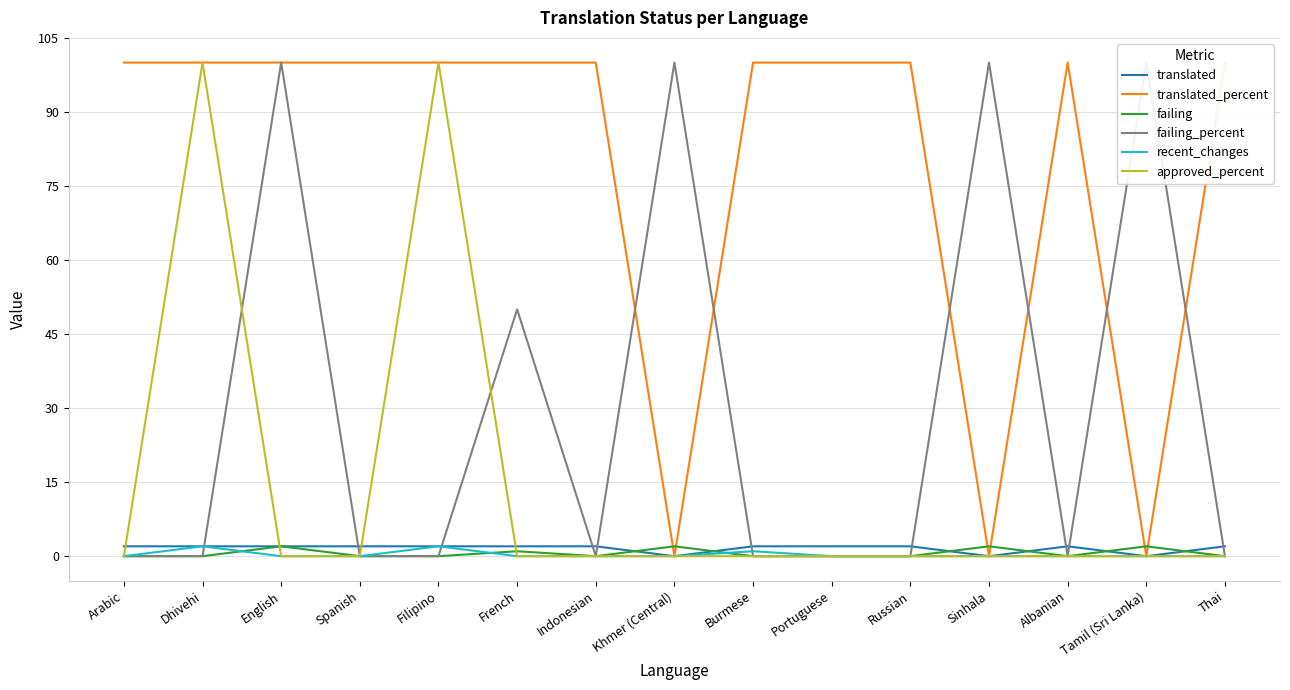

How many positive values does the translated_percent series have?

12